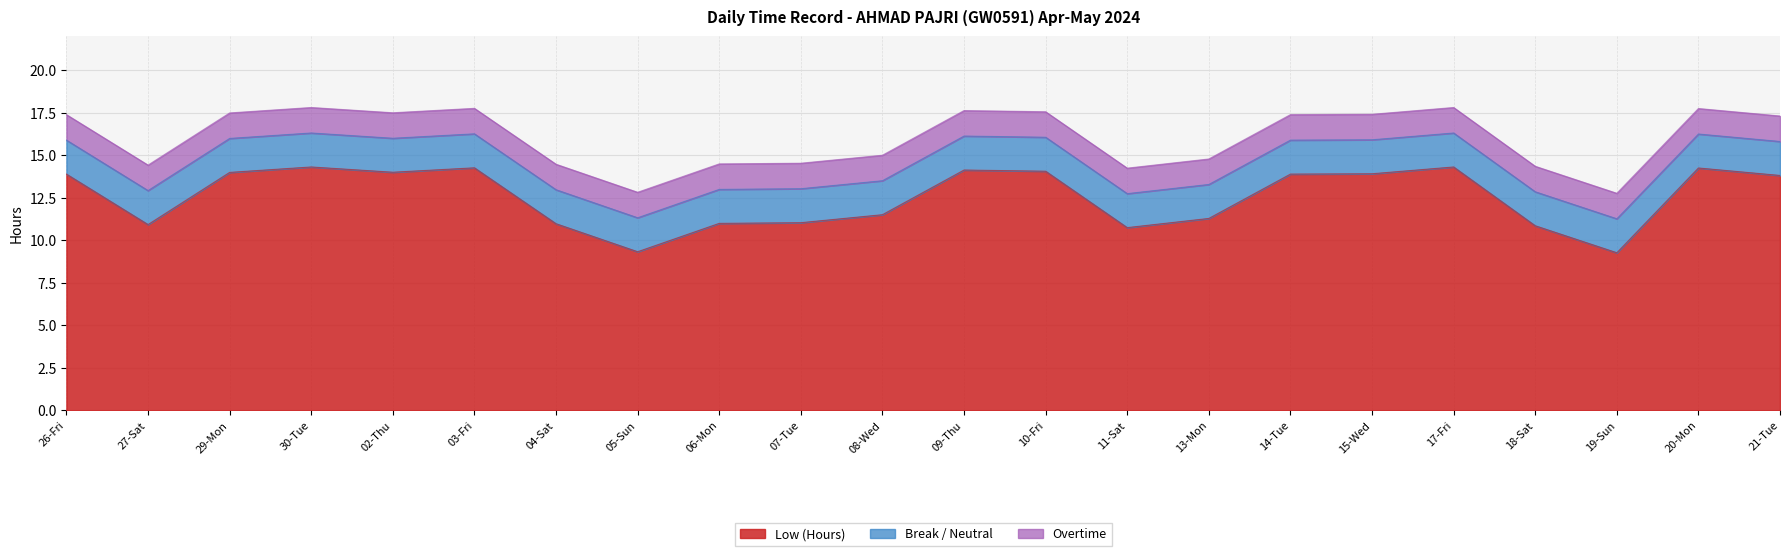

What are all the series names shown in the legend?

Low (Hours), Break / Neutral, Overtime